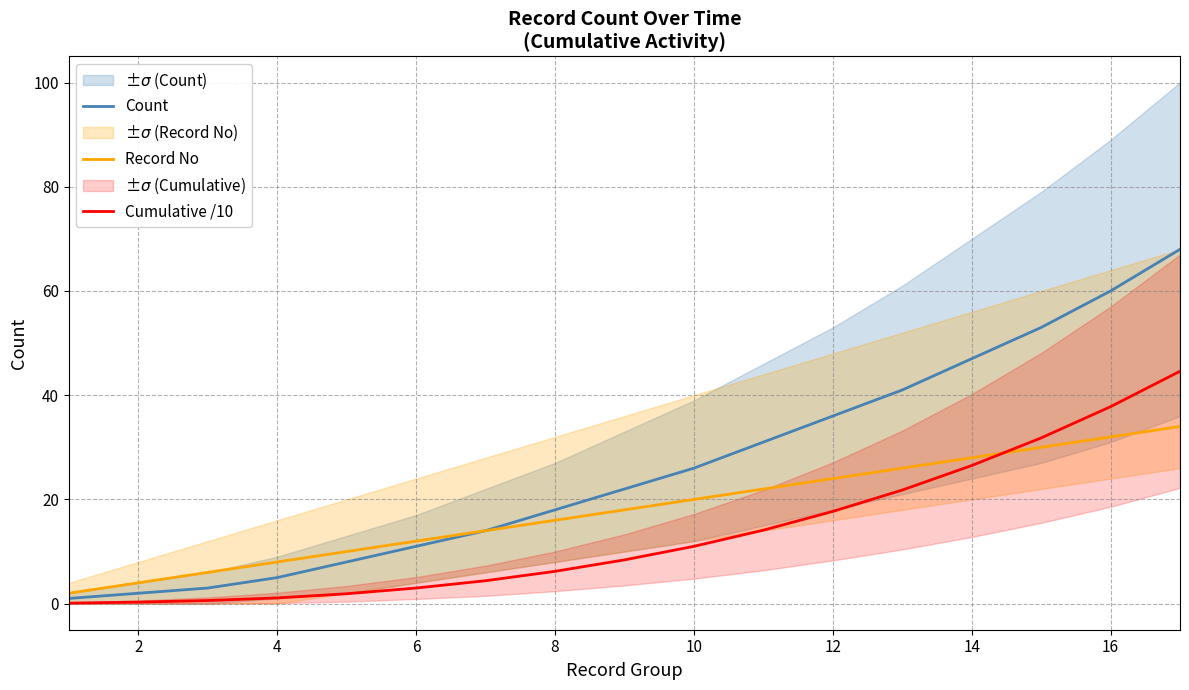

How many data points in Record No are less than 18?

8